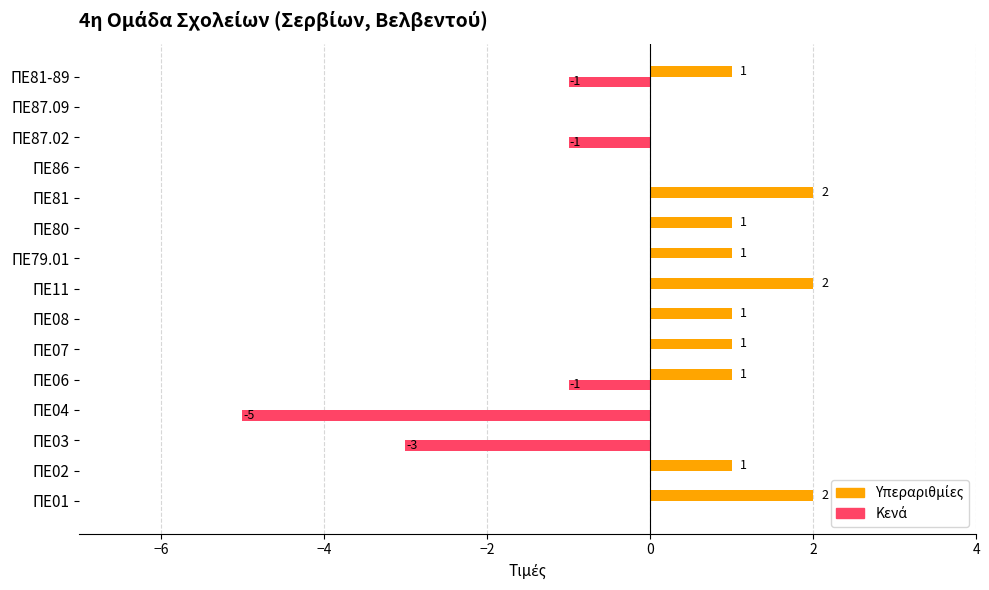

At how many categories does at least one series exceed -4?

15